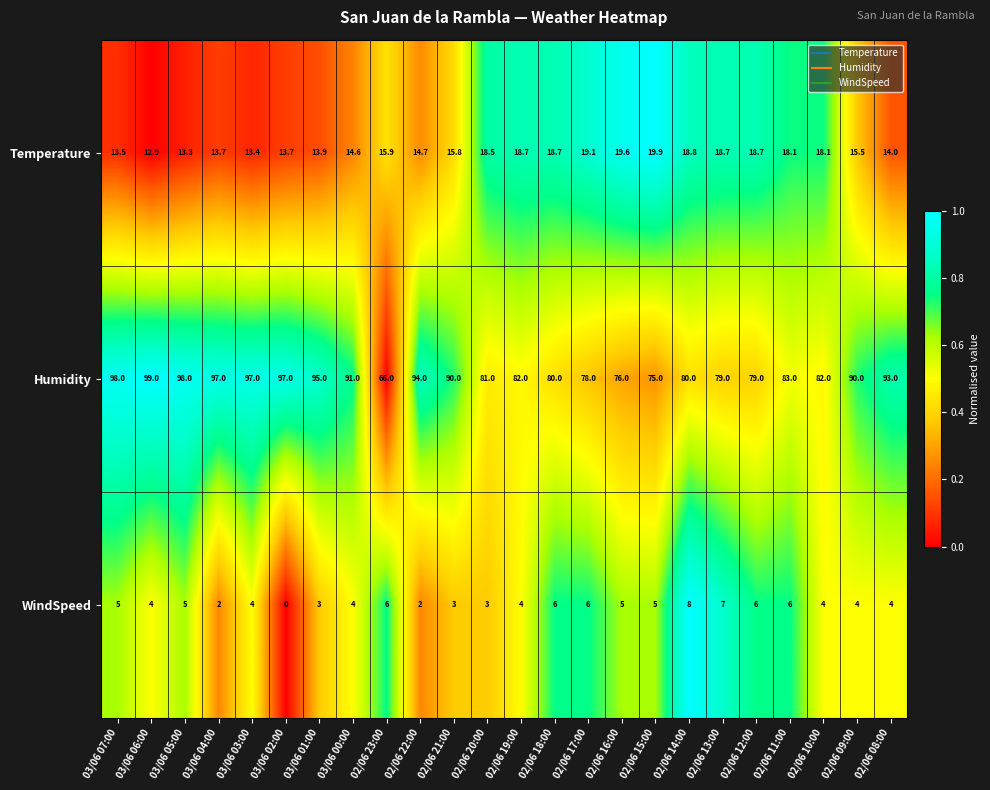

The WindSpeed series shows 5.0 at 03/06 05:00. True or false?

True